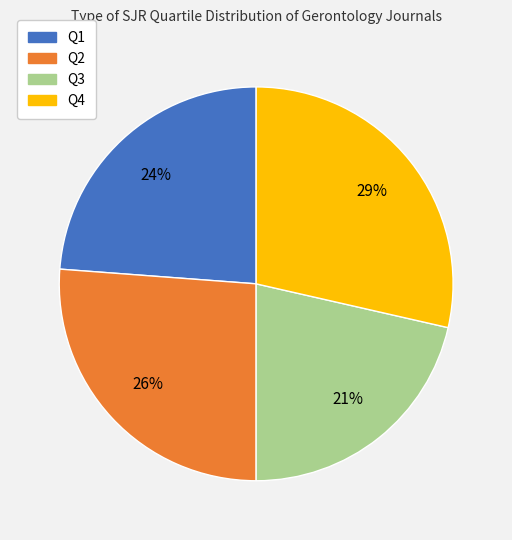

What is the largest slice in the pie chart?

Q4